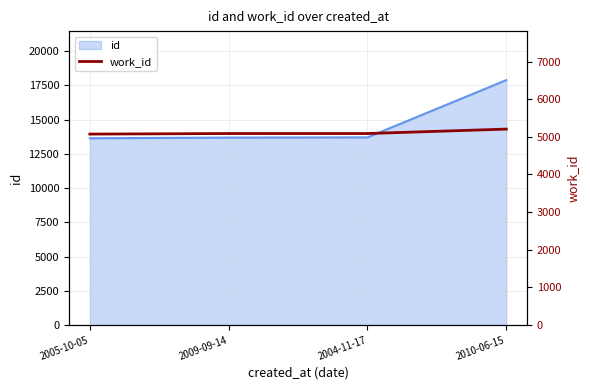

At which category does the chart reach its peak across all series?

2010-06-15